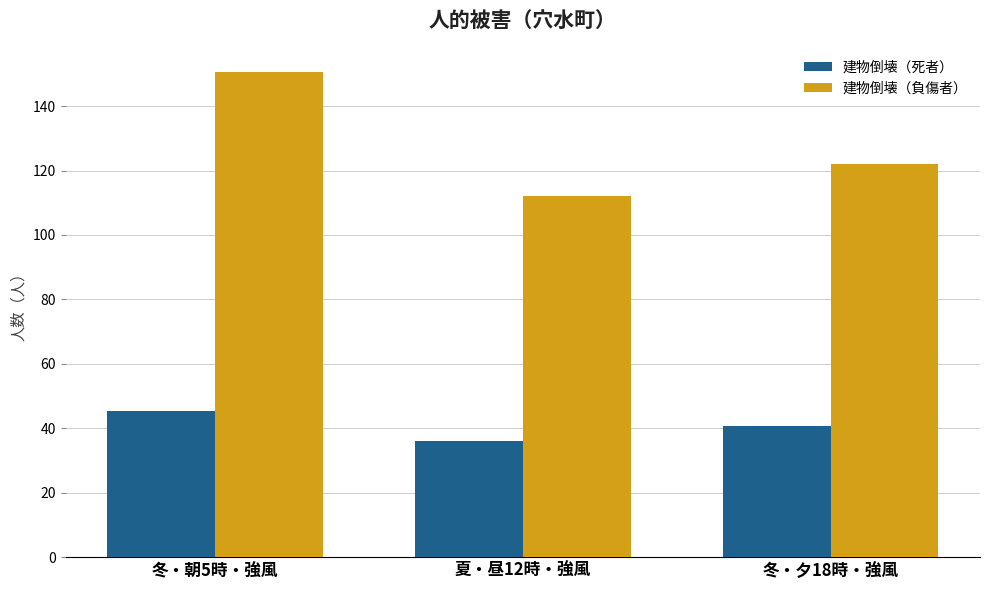

The value of 建物倒壊（死者） at 冬・夕18時・強風 is 15.9. True or false?

False